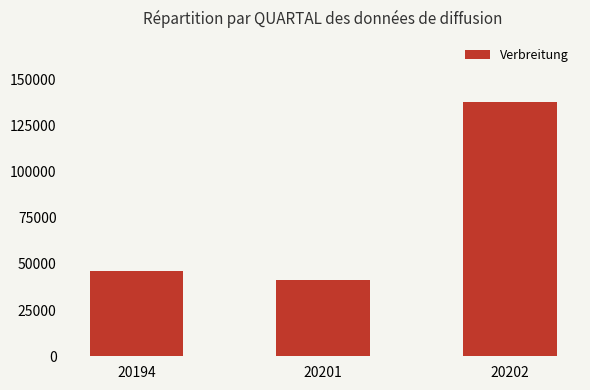

List the labels in order of value, largest first.

20202, 20194, 20201